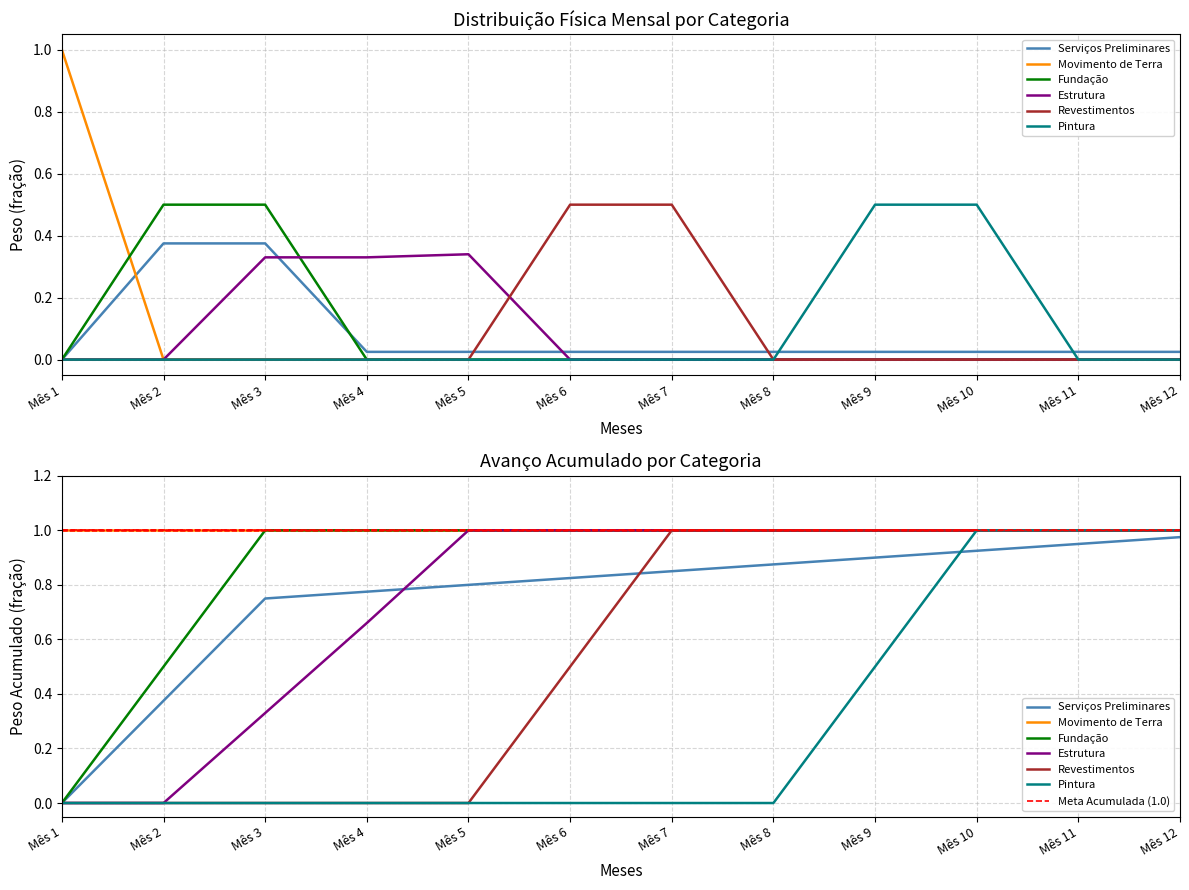

At how many categories does at least one series exceed 0?

12